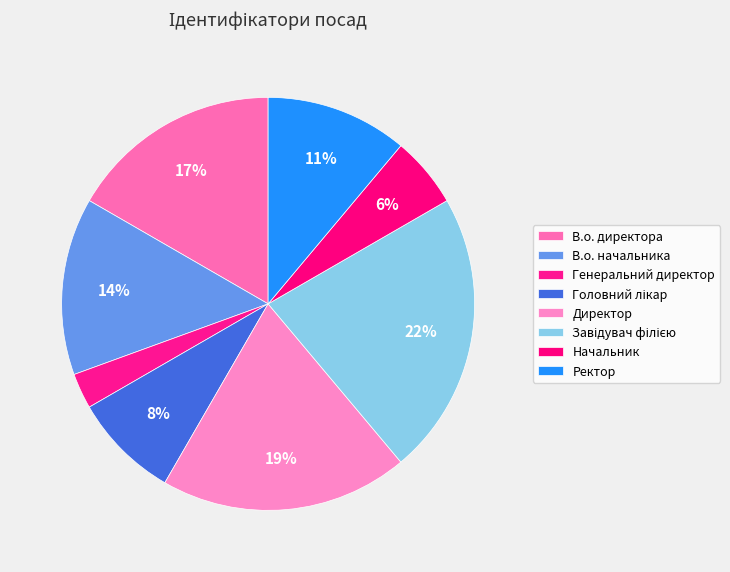

Which slice is the largest?

Завідувач філією